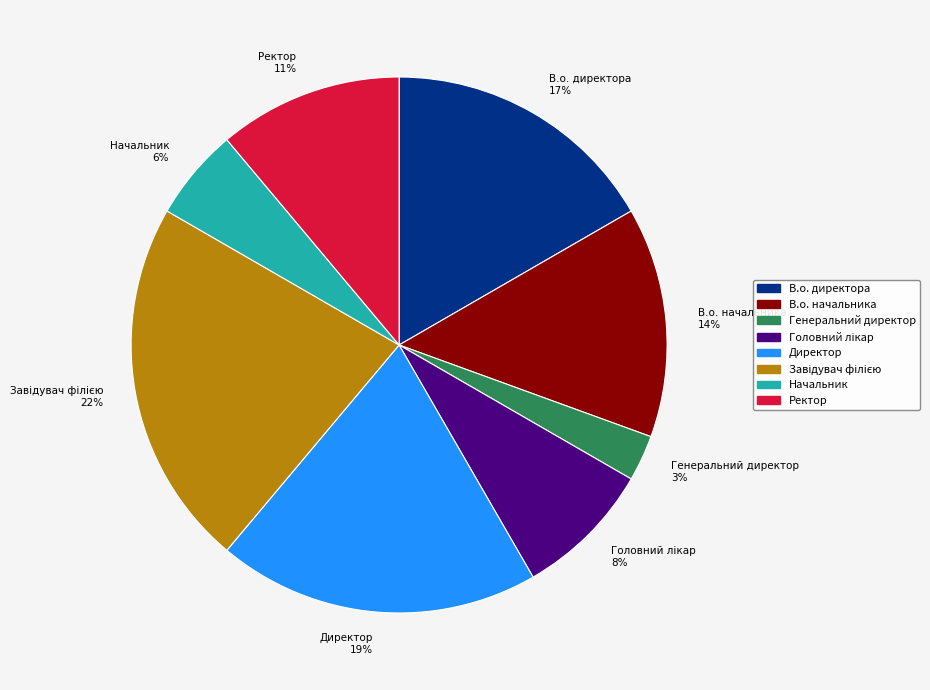

How many segments does this pie chart have?

8